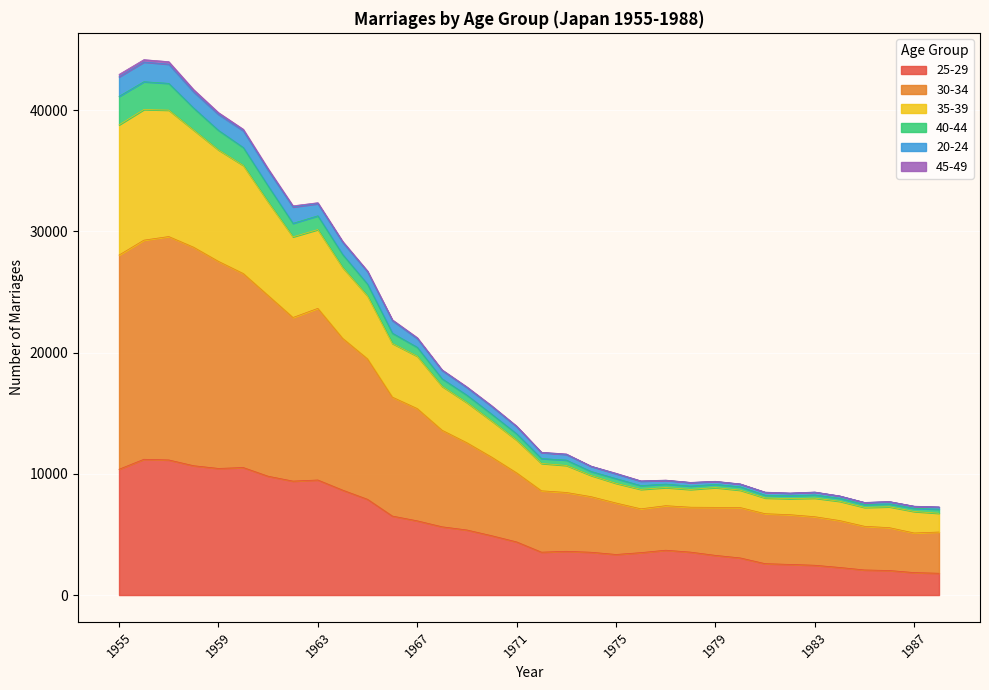

Is it true that 35-39 equals 34921 at 1967?

False